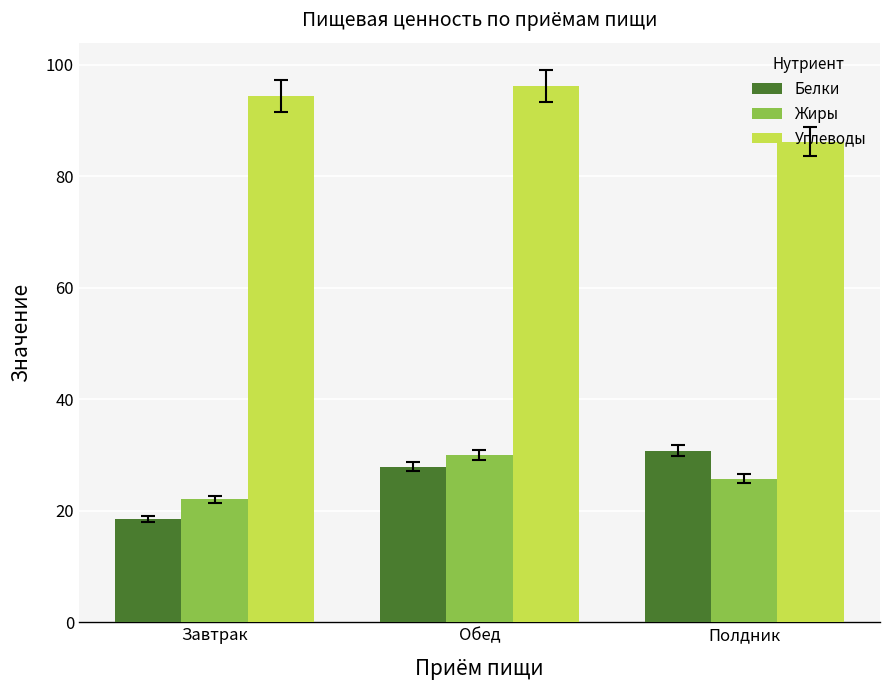

What is the sum of all Углеводы values?

276.8